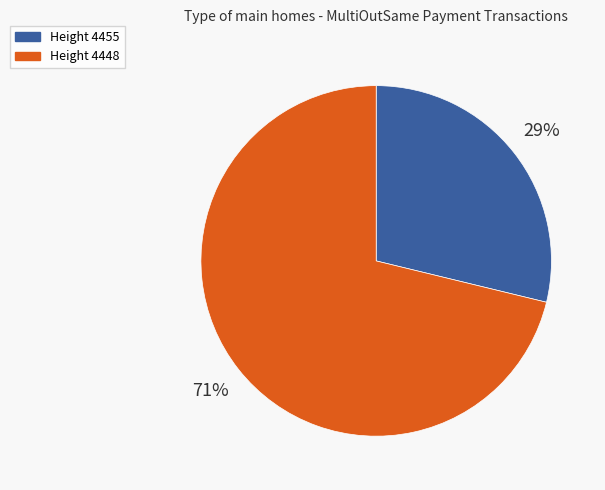

To the nearest percent, what is the difference between the Height 4455 and Height 4448 slice percentages?

42%